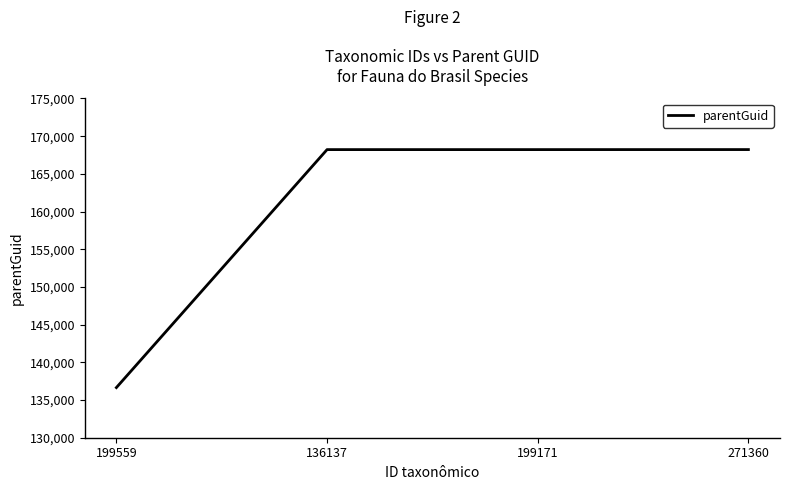

The value at 199171 is 168217. True or false?

True